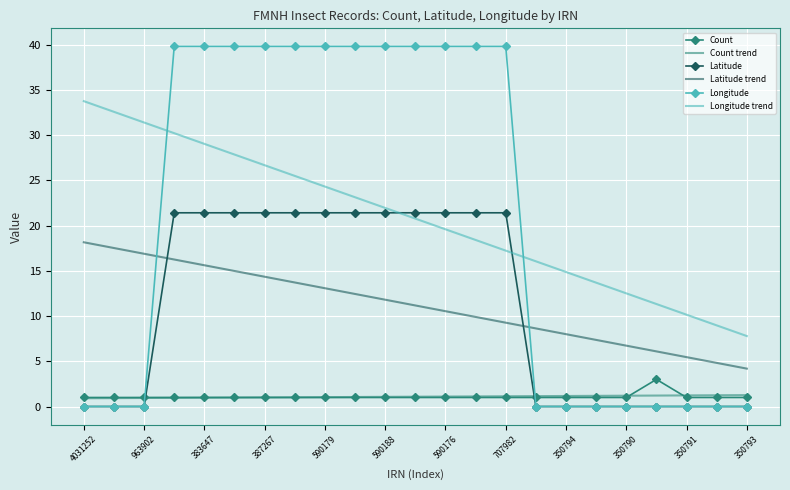

How many times do Latitude and Count cross each other?

2